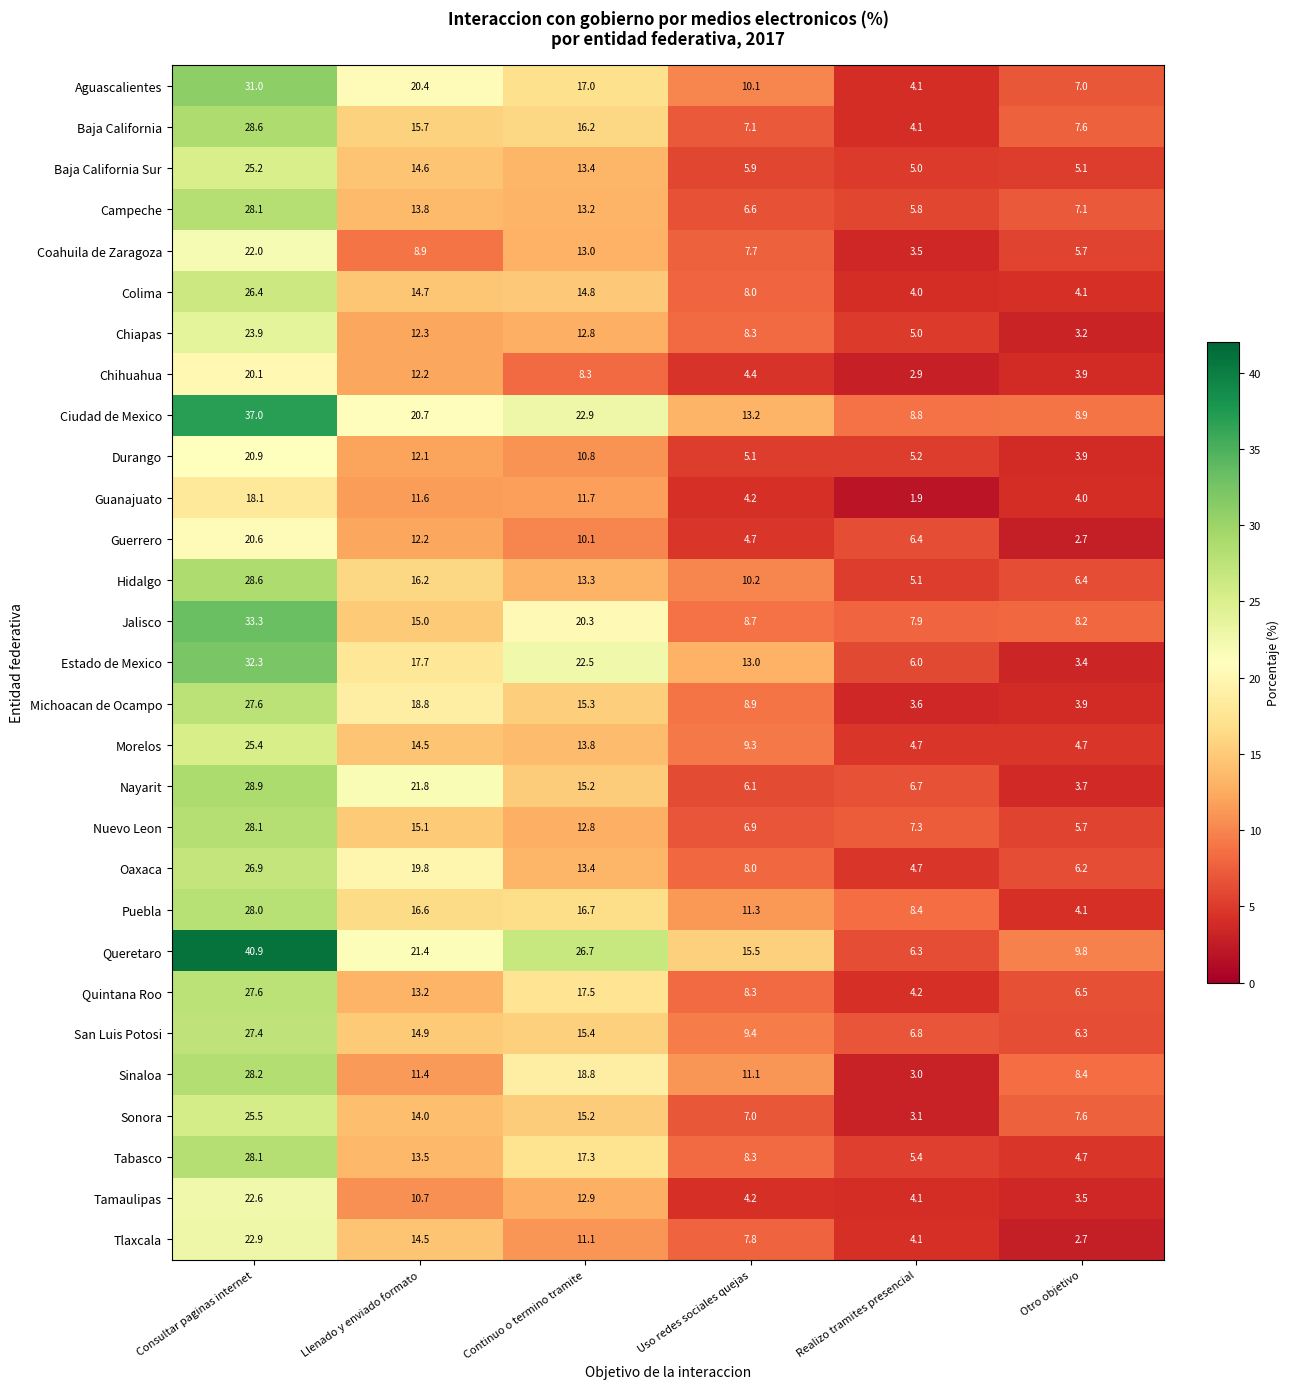

What is the greatest value displayed?

40.9